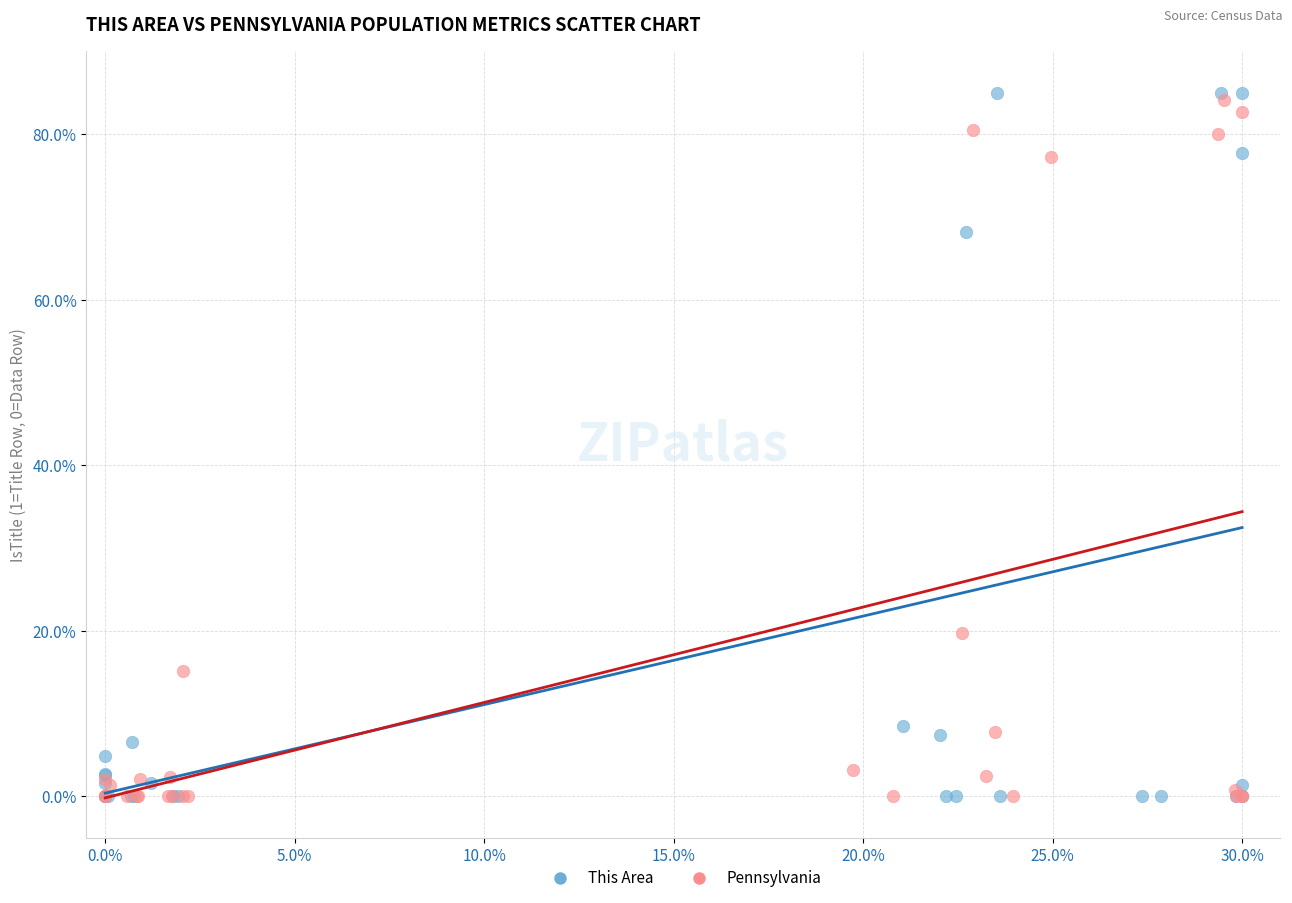

Which series has the largest Y range (max minus min)?

This Area